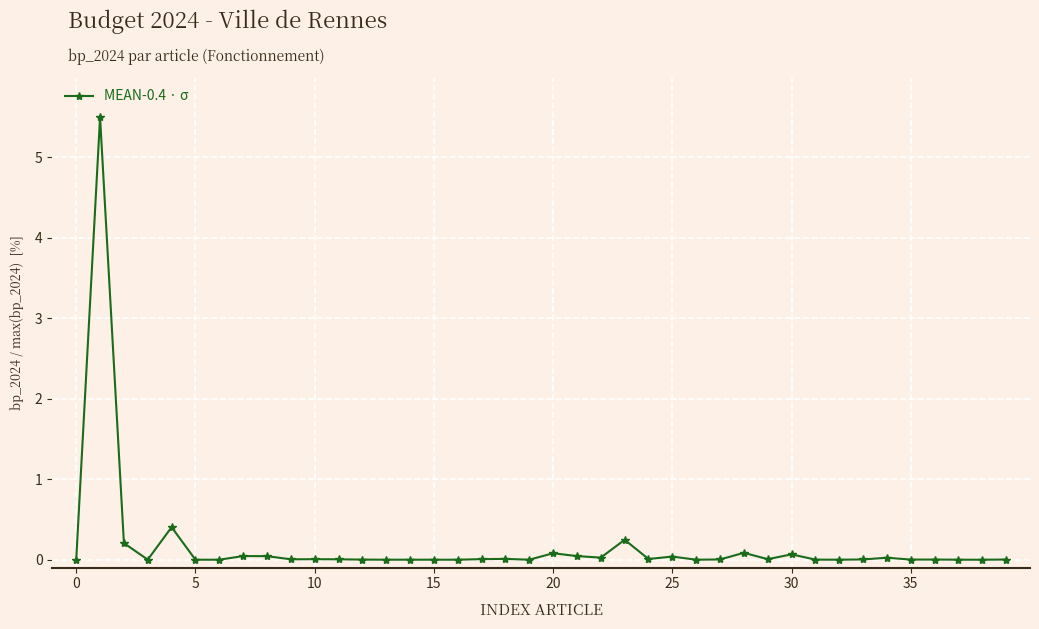

What is the maximum value shown in the chart?

5.5